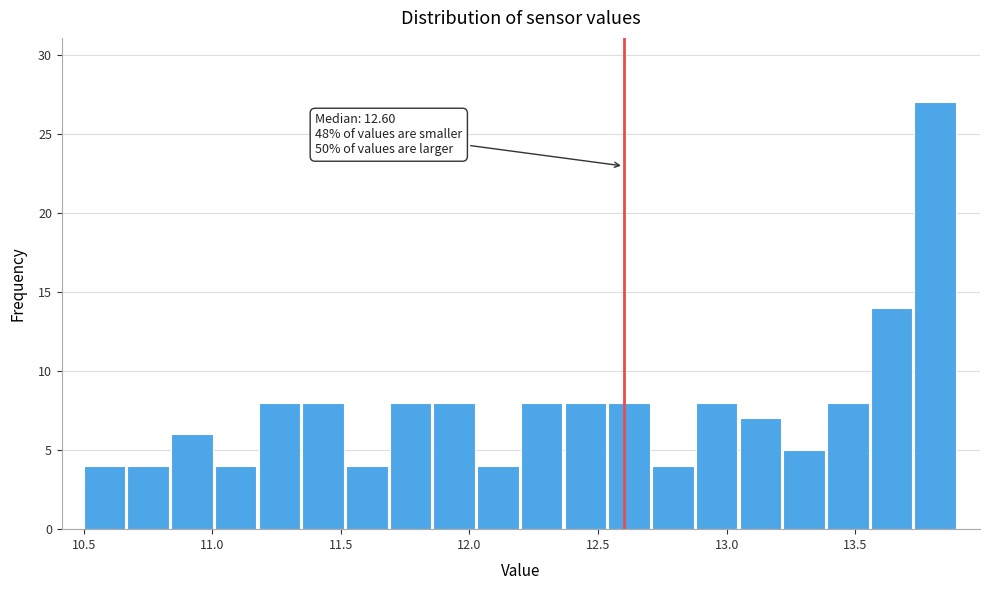

Around what value on the x-axis is the tallest bar? Give the approximate position of its centre, as read against the axis.

13.80